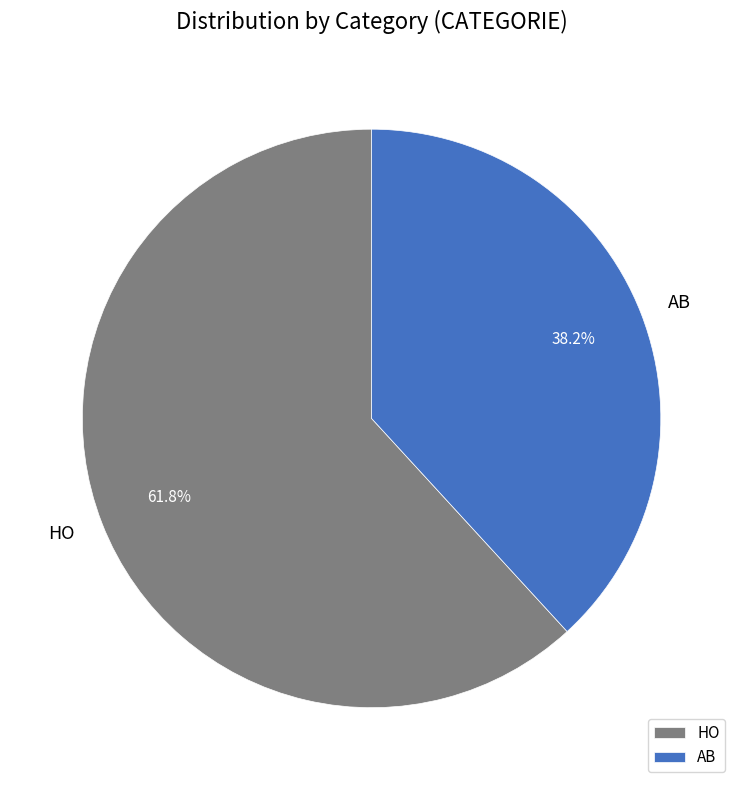

What percentage is the HO slice, to the nearest percent?

62%